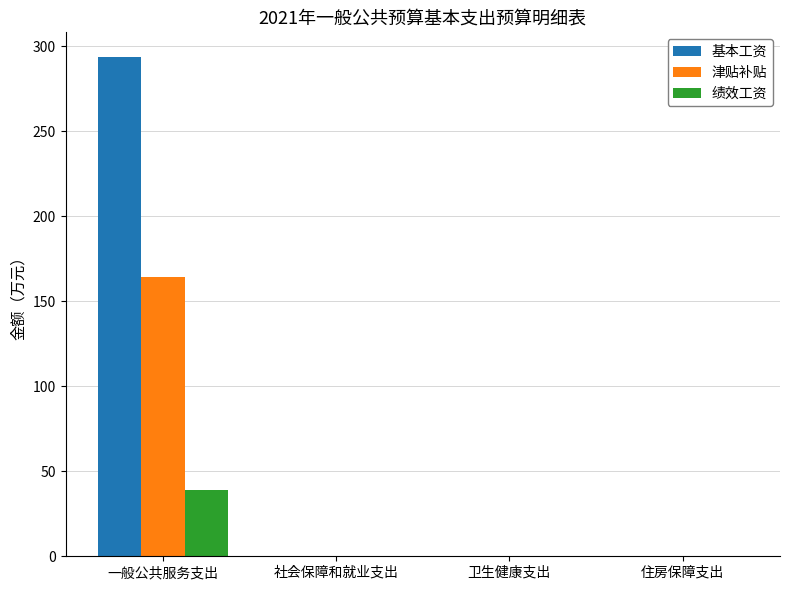

Is it true that 基本工资 equals 0.0 at 住房保障支出?

True